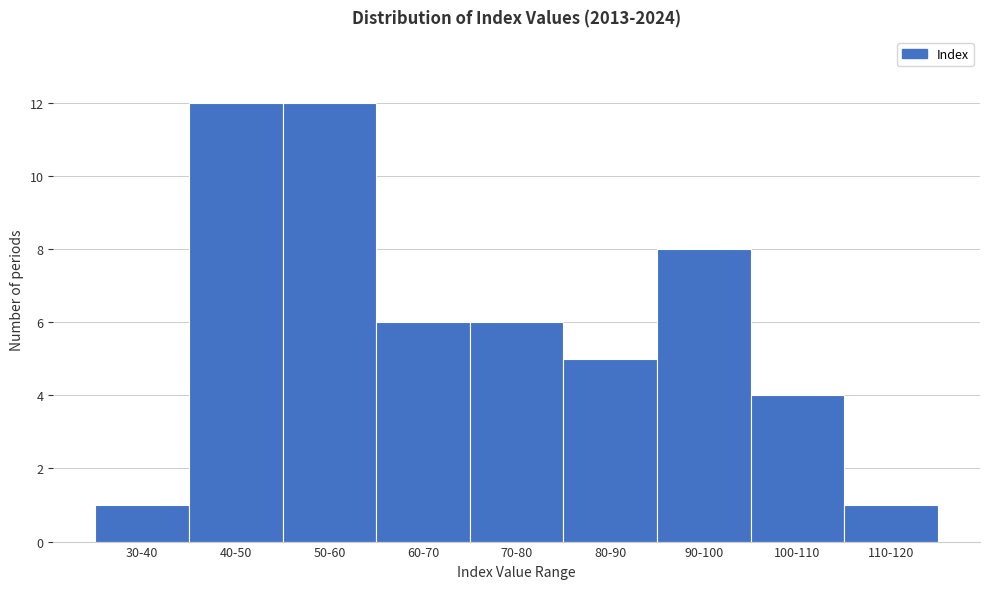

Reading left to right, extract all data points from this chart.

1	12	12	6	6	5	8	4	1